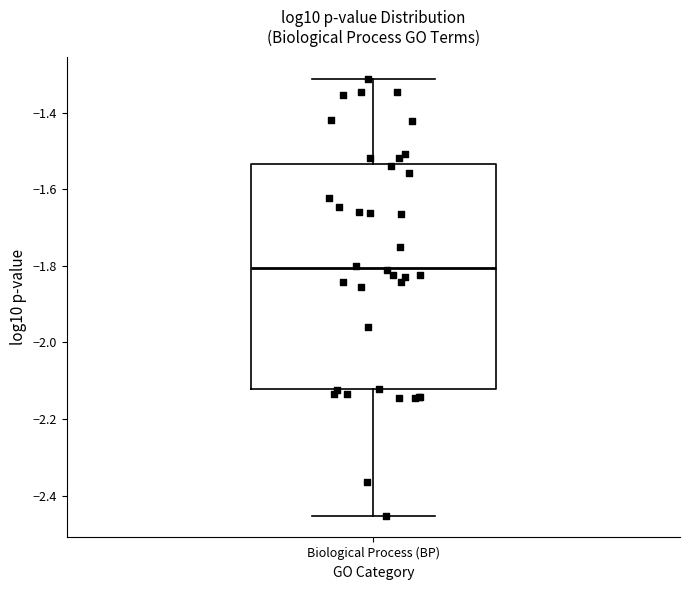

Read this box plot against the y-axis: the position of the median line, the range covered by the box, and the ends of both whiskers. The values are not printed on the chart, so give them approximately, as read against the axis.

median -1.80, box -2.12 to -1.54, whiskers -2.46 to -1.32